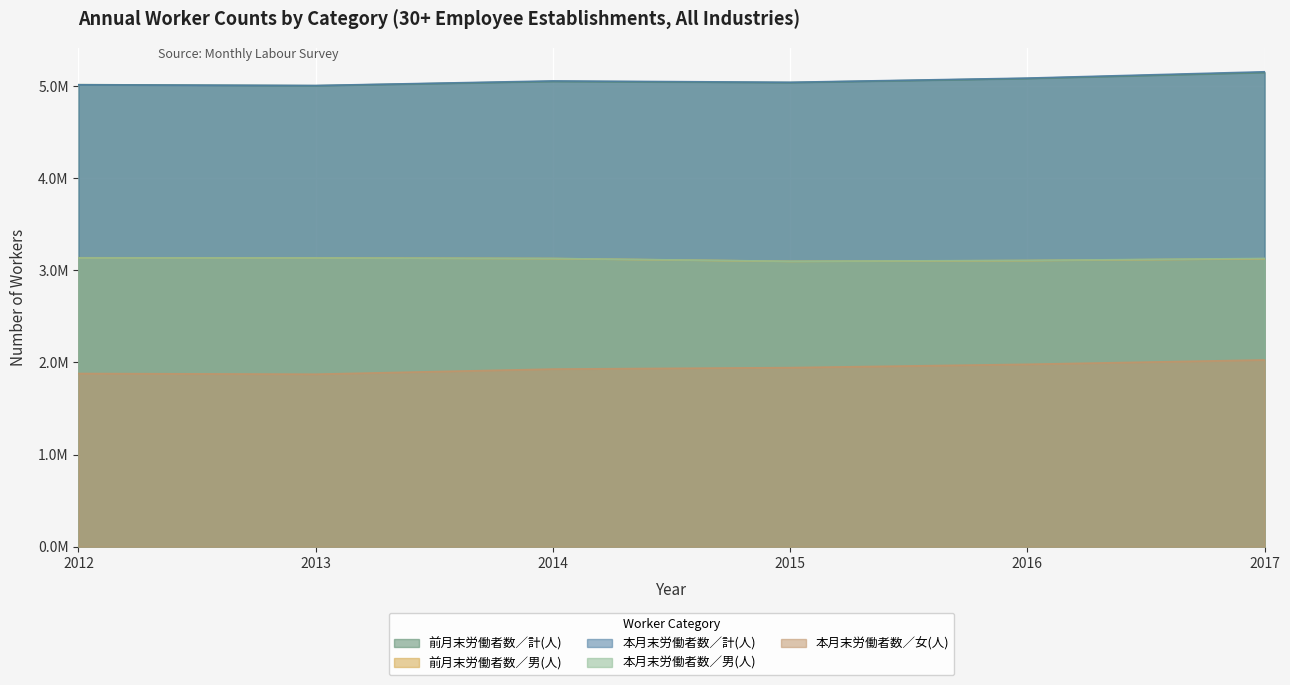

What is the value of the 本月末労働者数／女(人) point at the 4th from the left?

1943656